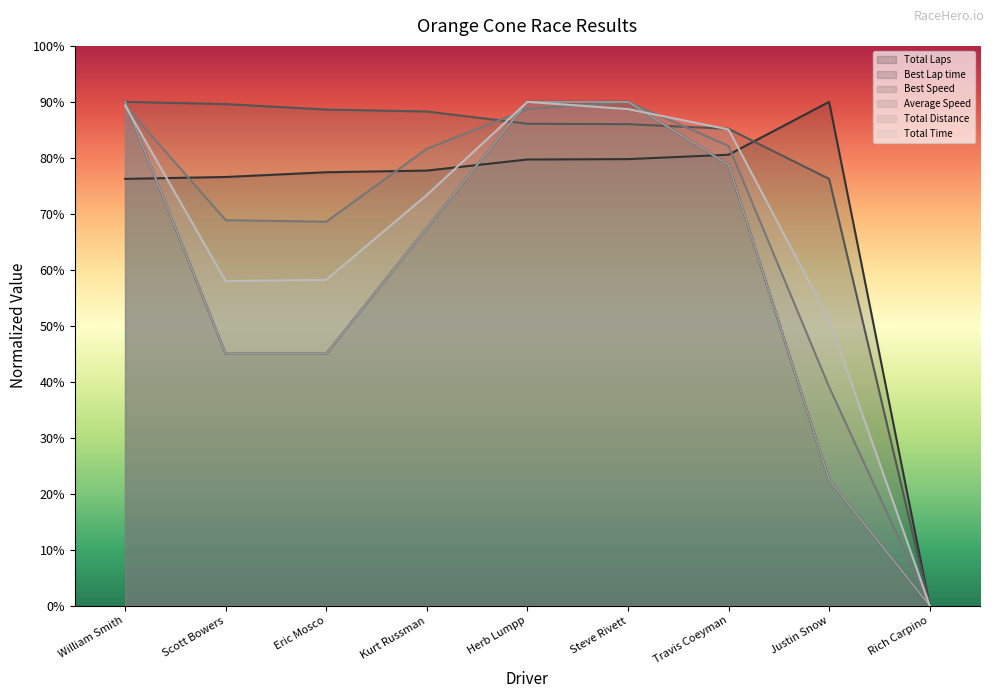

Between Steve Rivett and Herb Lumpp, which is larger?

Steve Rivett